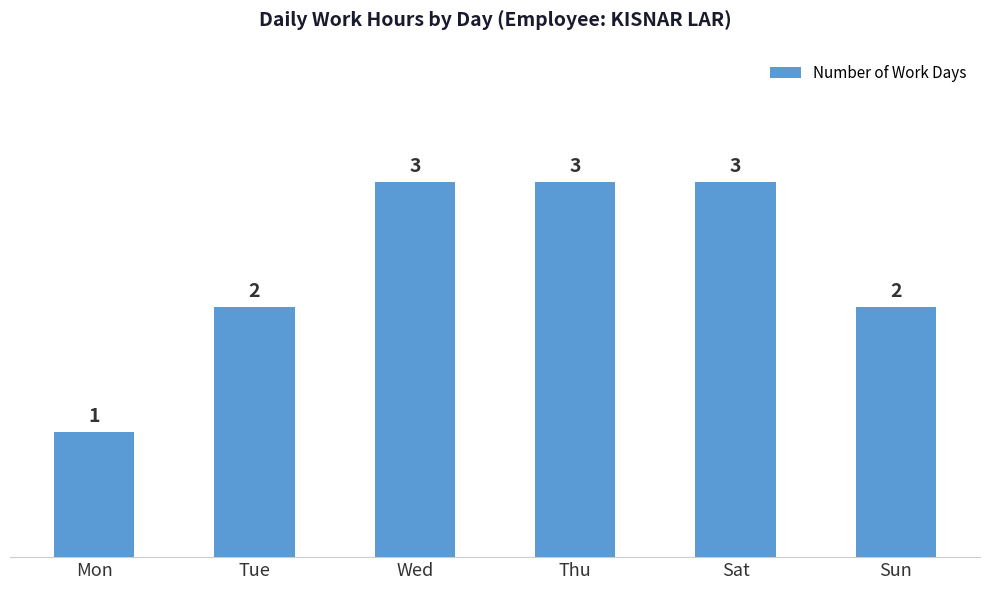

What is the difference between the values at Tue and Mon?

1